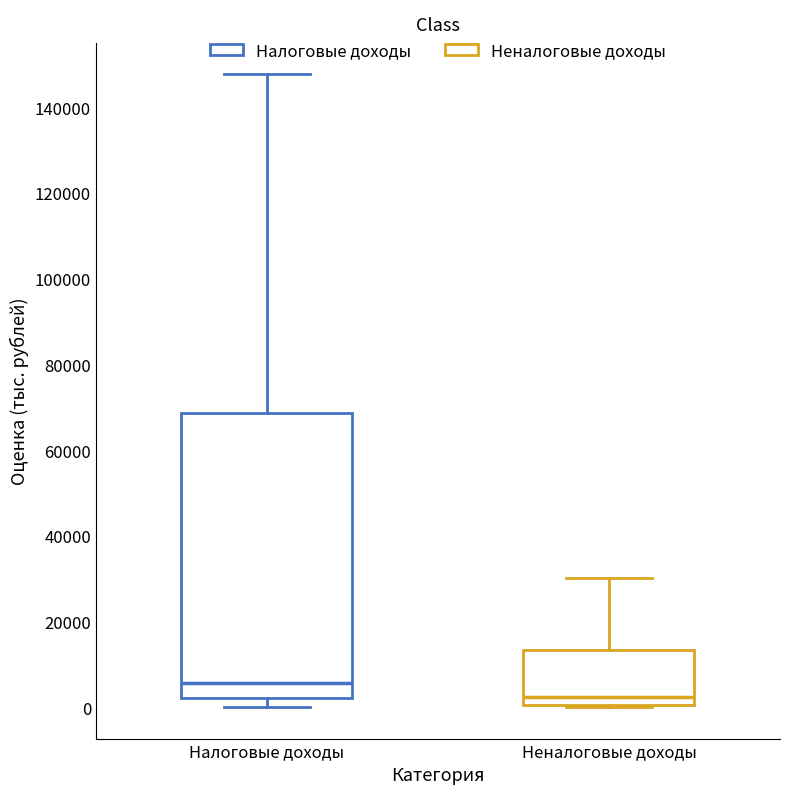

Reading left to right, read every box against the y-axis: the position of its median line, the range the box covers, and the ends of its whiskers. The values are not printed on the chart, so give them approximately, as read against the axis.

Налоговые доходы: median 6000, box 2000 to 68000, whiskers 0 to 148000
Неналоговые доходы: median 2000, box 0 to 14000, whiskers 0 to 30000